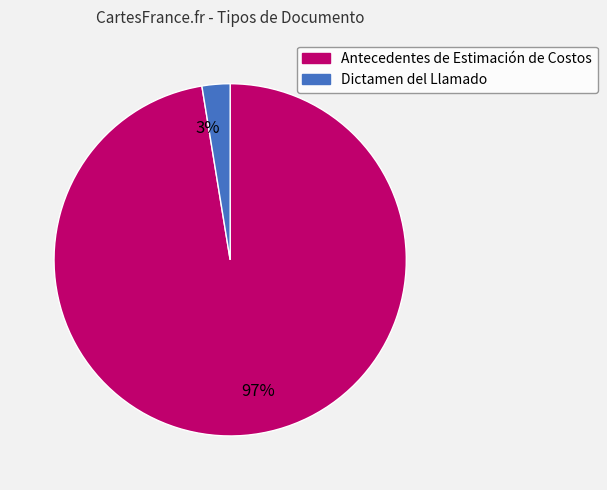

Rank the categories by value from highest to lowest.

Antecedentes de Estimación de Costos, Dictamen del Llamado